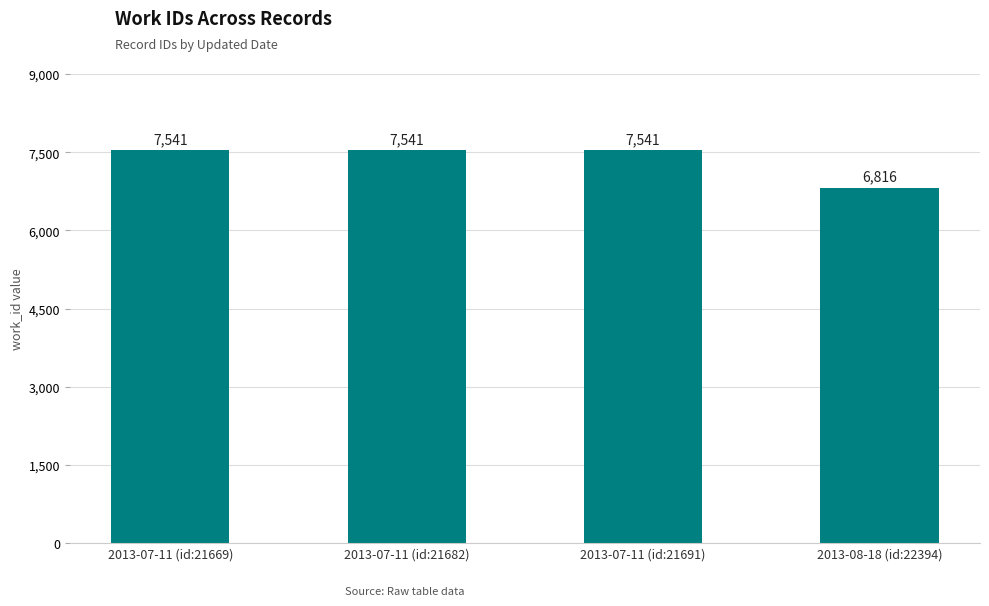

The value at 2013-08-18 (id:22394) is 9542. True or false?

False